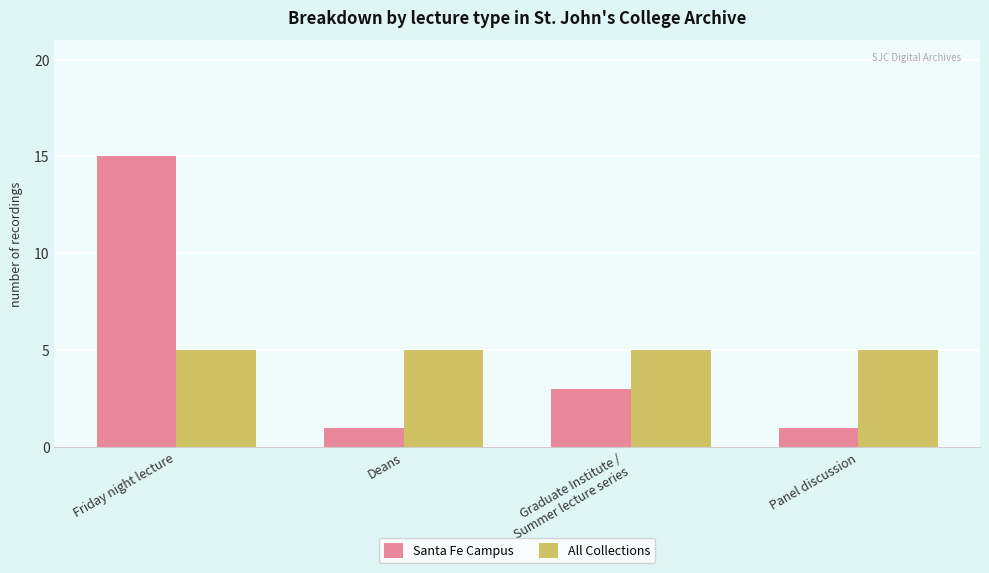

What is the spread (max minus min) of values at Friday night lecture?

10